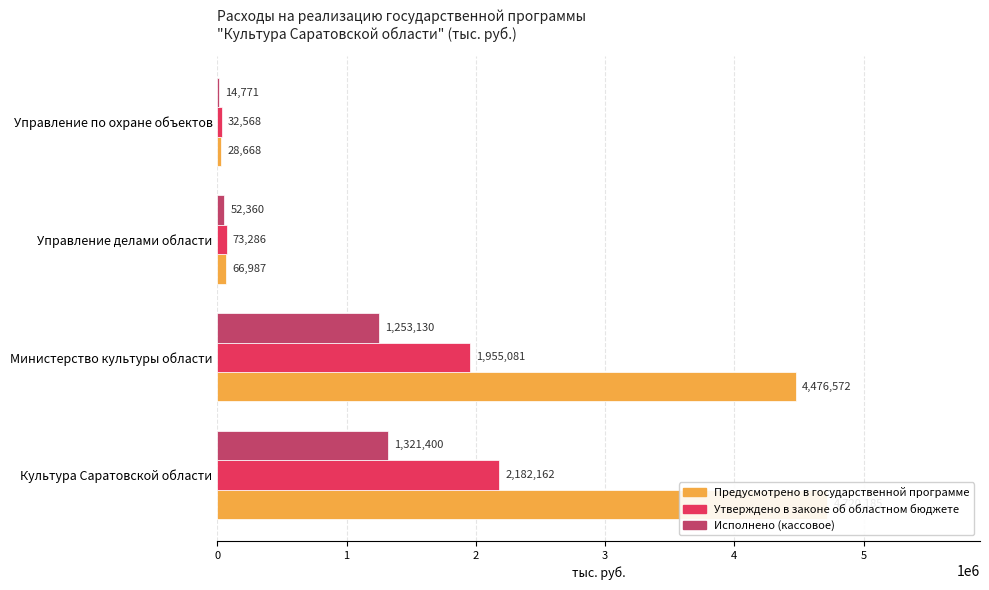

At how many categories does at least one series exceed 1645954?

2